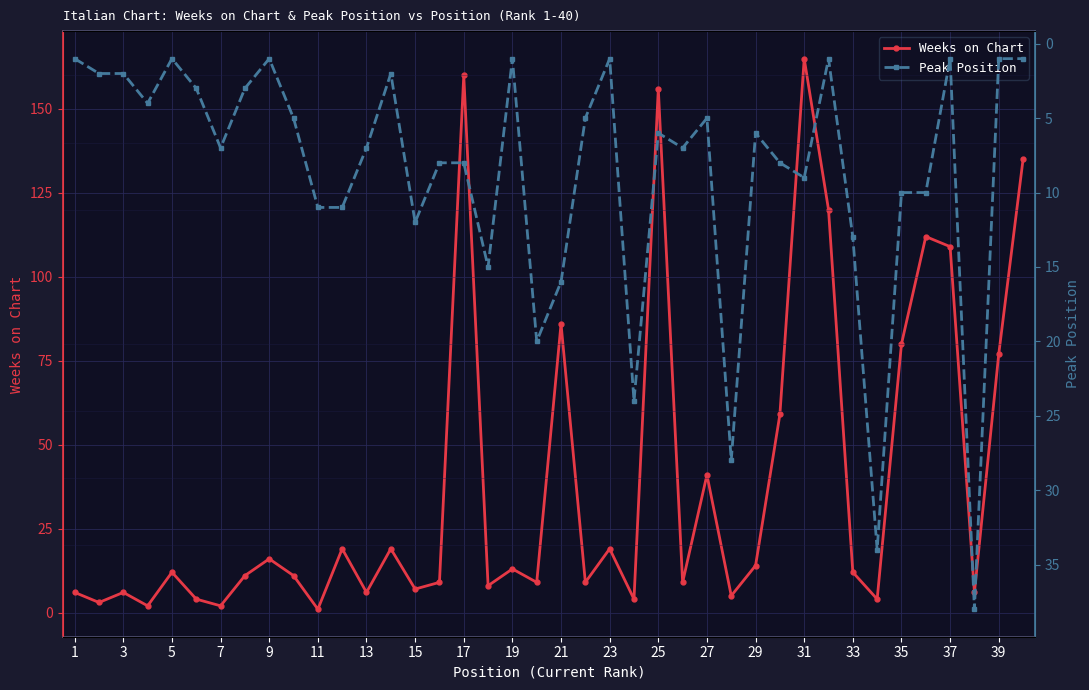

How many interior local valleys does the Weeks on Chart series have?

14